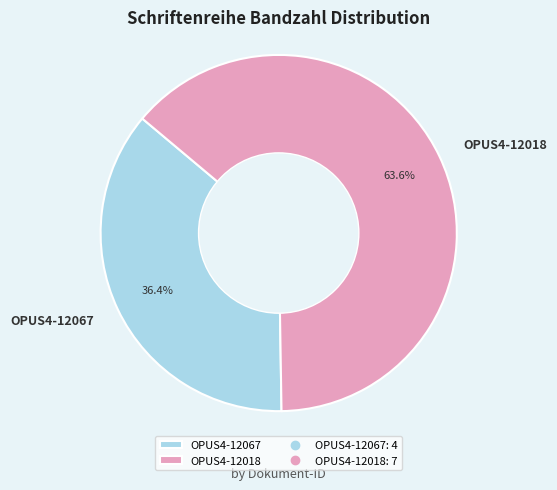

Which has a higher value, OPUS4-12018 or OPUS4-12067?

OPUS4-12018